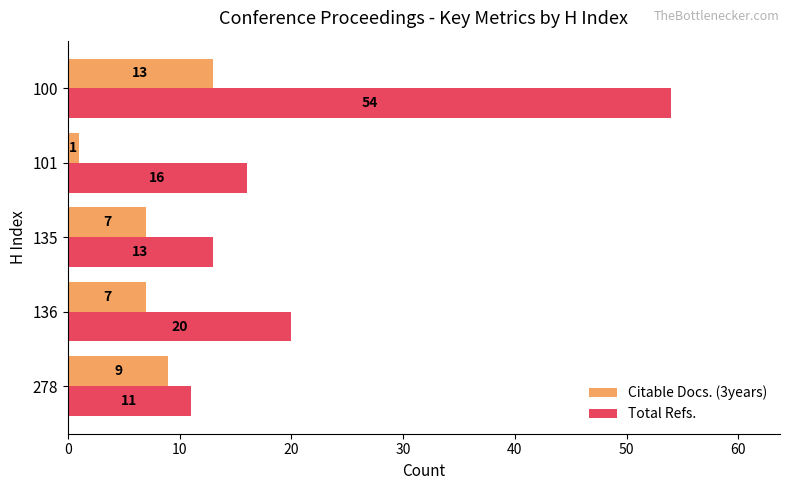

What are all the series names shown in the legend?

Citable Docs. (3years), Total Refs.